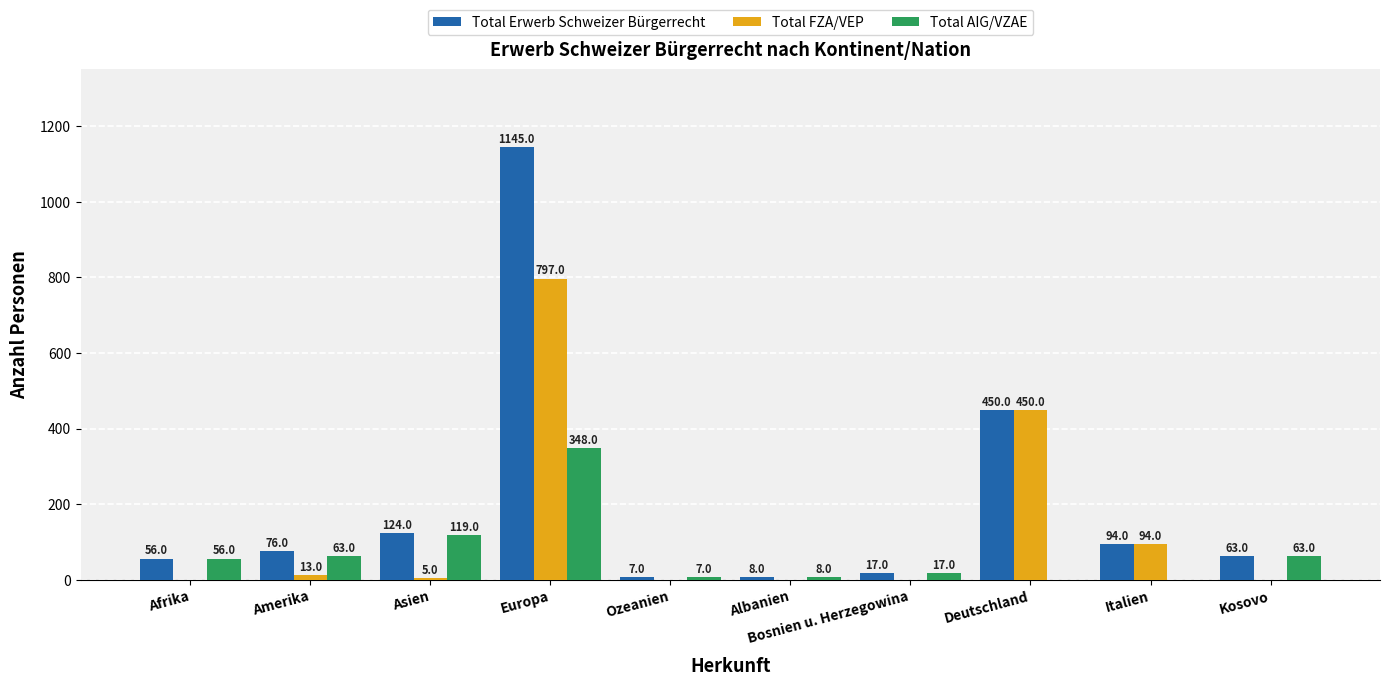

Which series changed the most between Europa and Deutschland?

Total Erwerb Schweizer Bürgerrecht